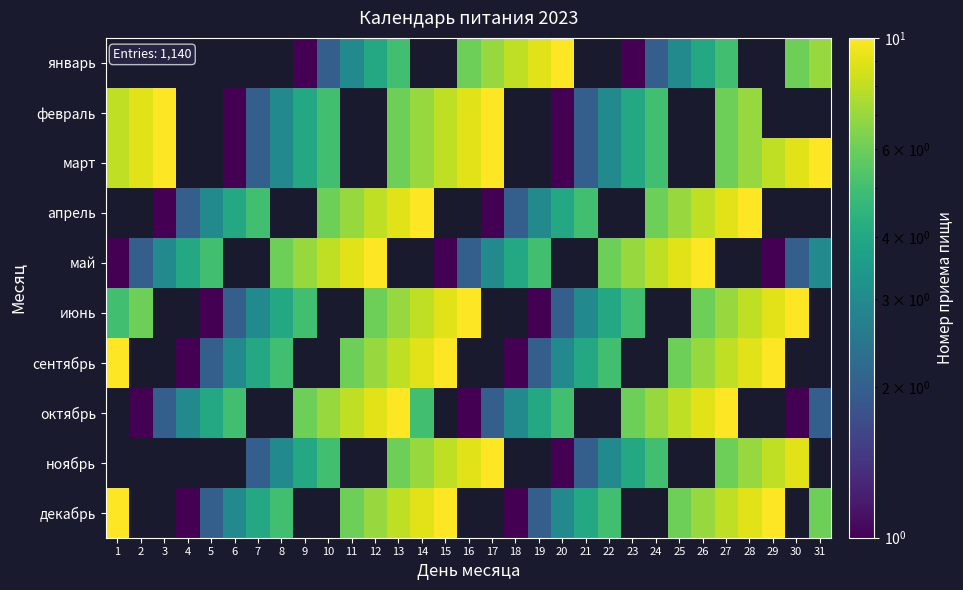

True or false: май has a value of 9.0 at 11.

True